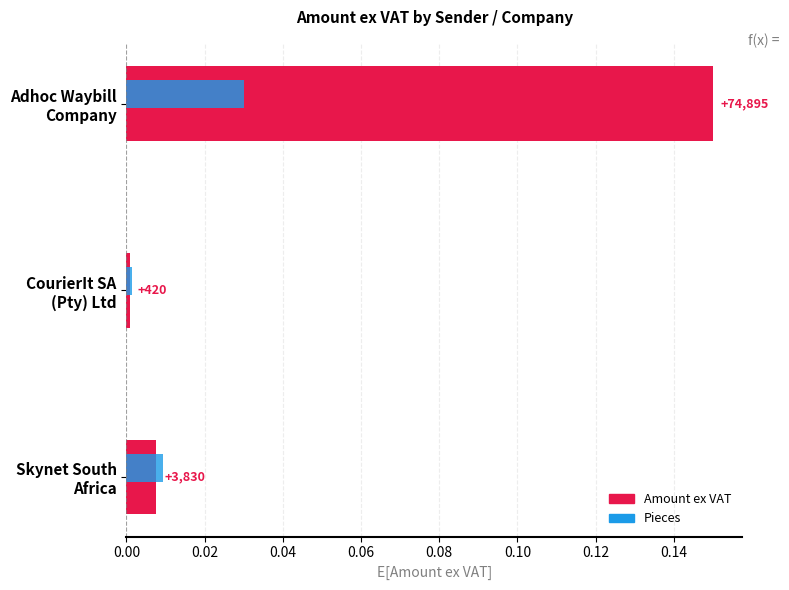

Which series has the widest spread of values?

Amount ex VAT